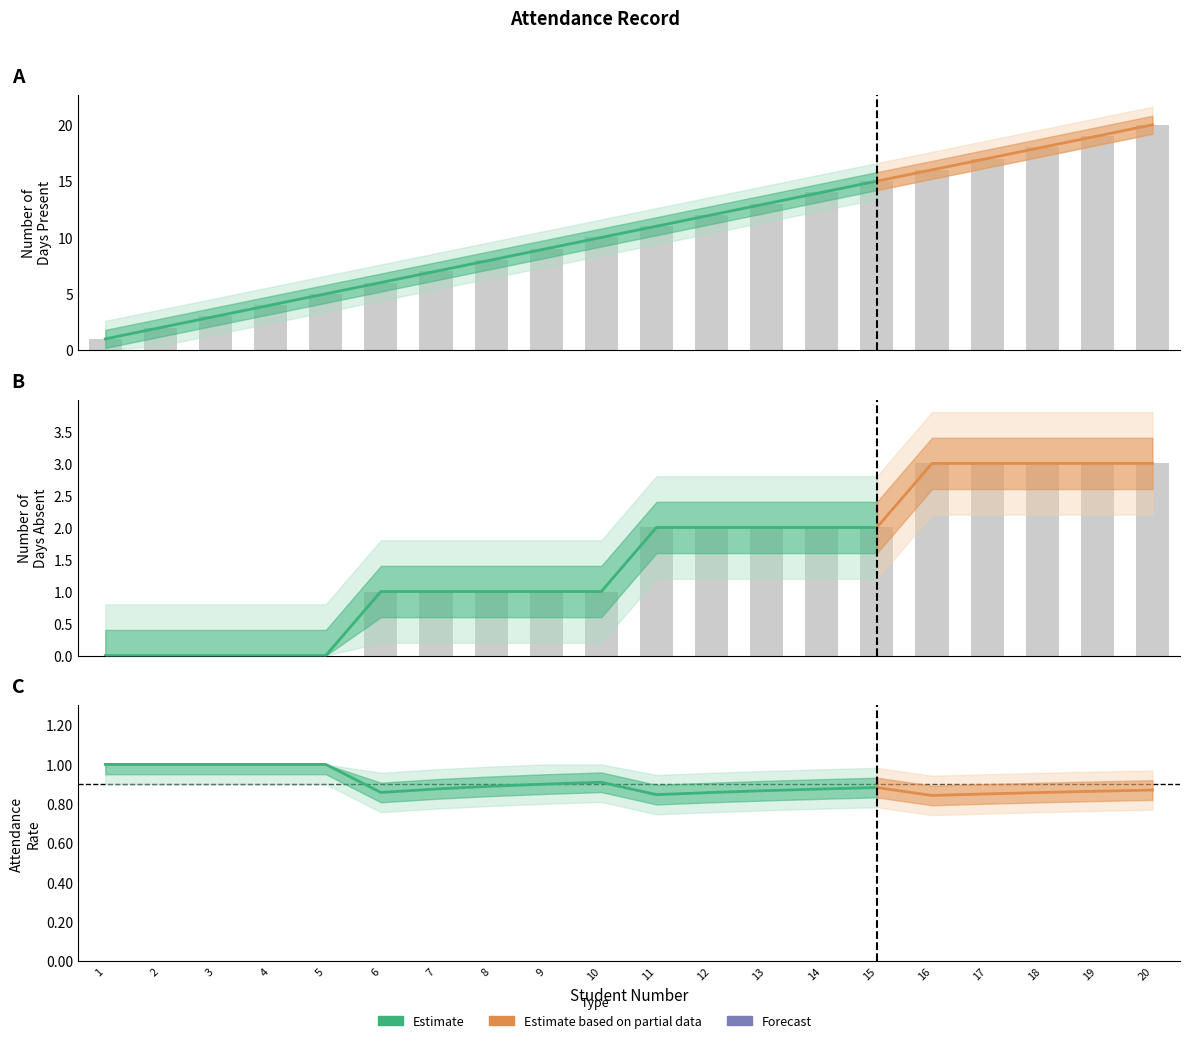

Where does the Days Absent series first go above 2?

16